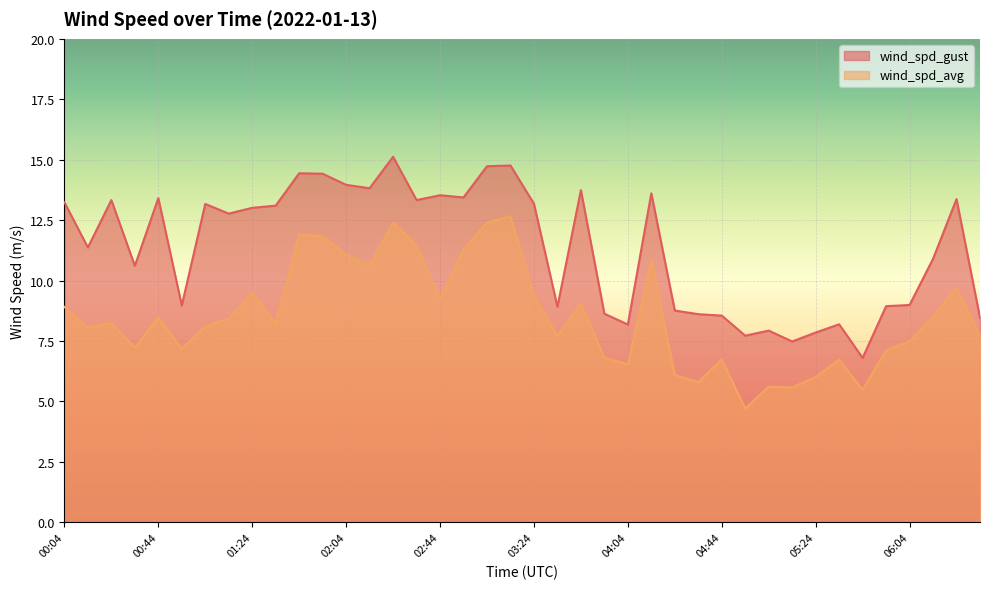

True or false: wind_spd_gust and wind_spd_avg intersect in this chart.

False